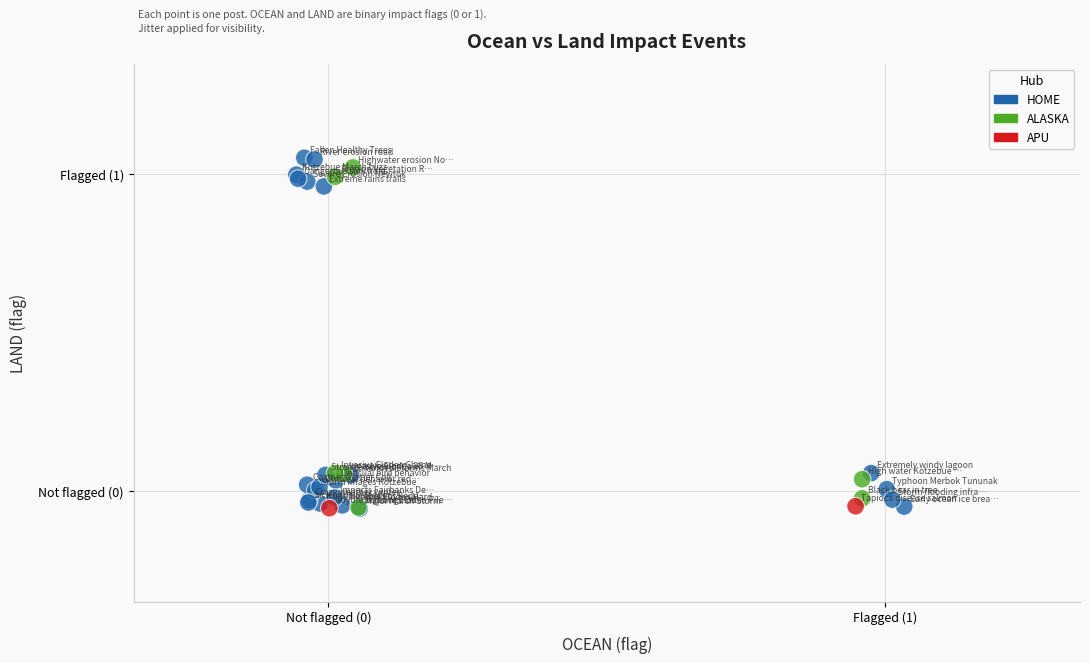

Which series contains the highest Y value?

HOME